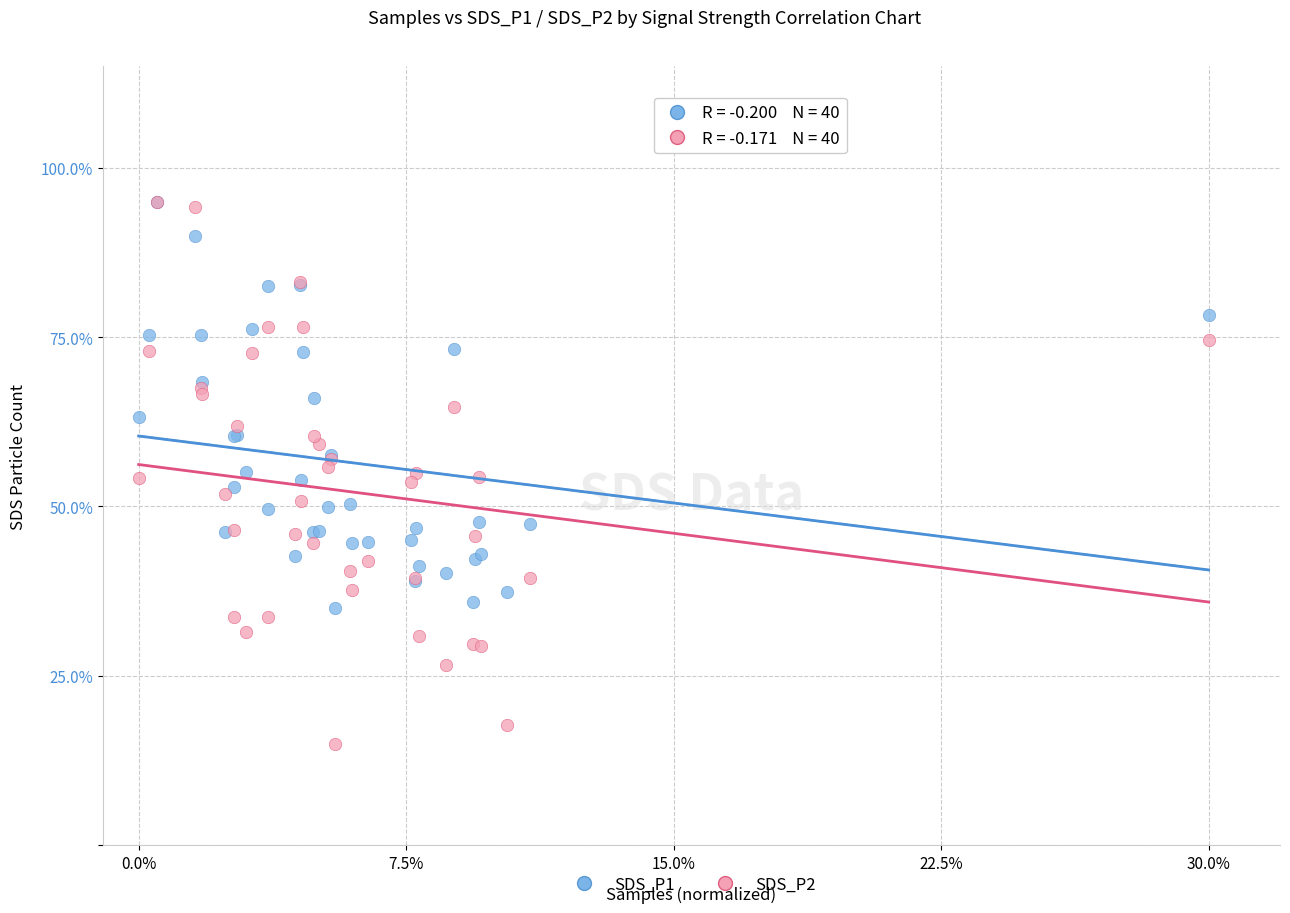

Which series has the widest spread of Y values?

SDS_P2